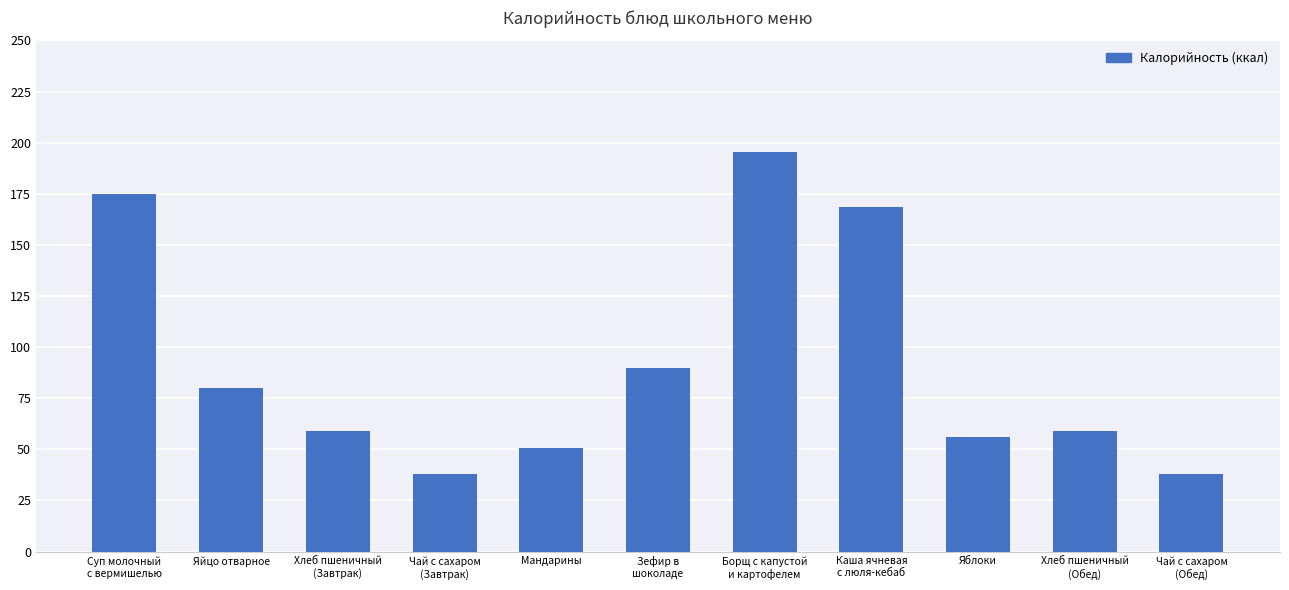

How many data points does each series have?

11